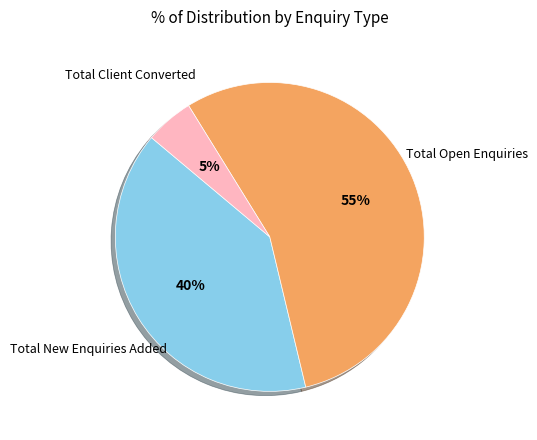

True or false: Total Client Converted accounts for 1% of the total.

False